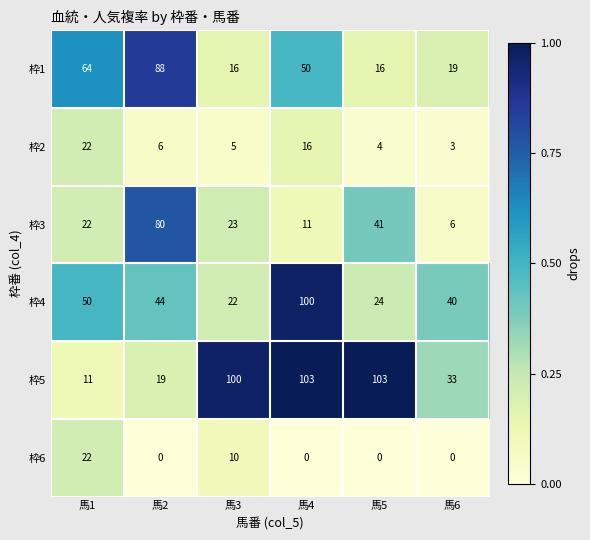

What is the difference between the maximum and minimum values in the 枠5 series?

92